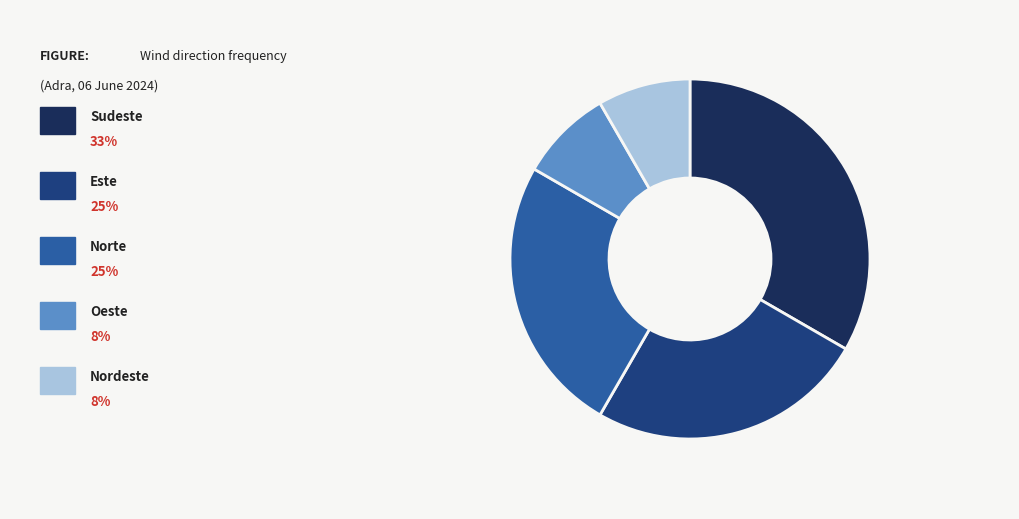

Is there any slice that represents more than half of the pie?

No